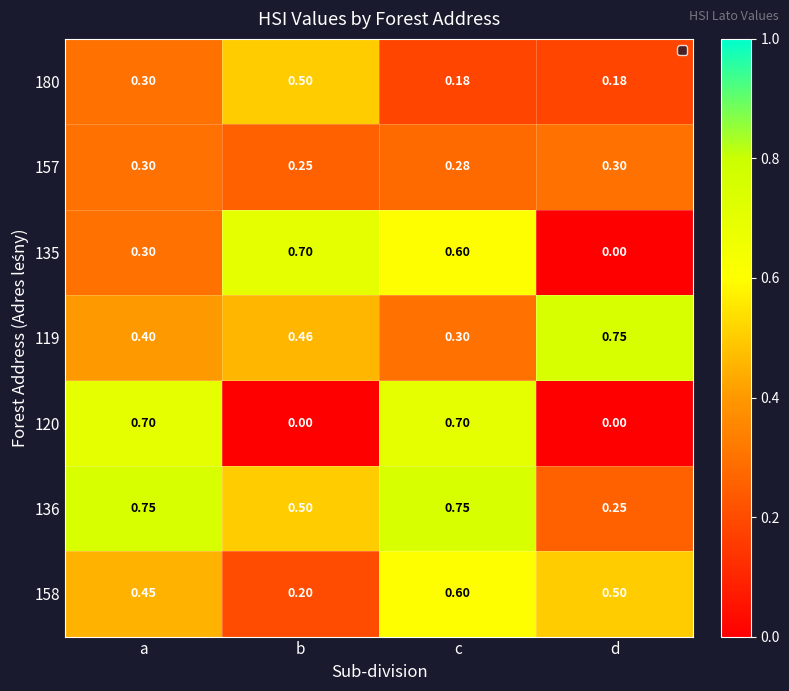

What is the total value across all series at d?

2.0